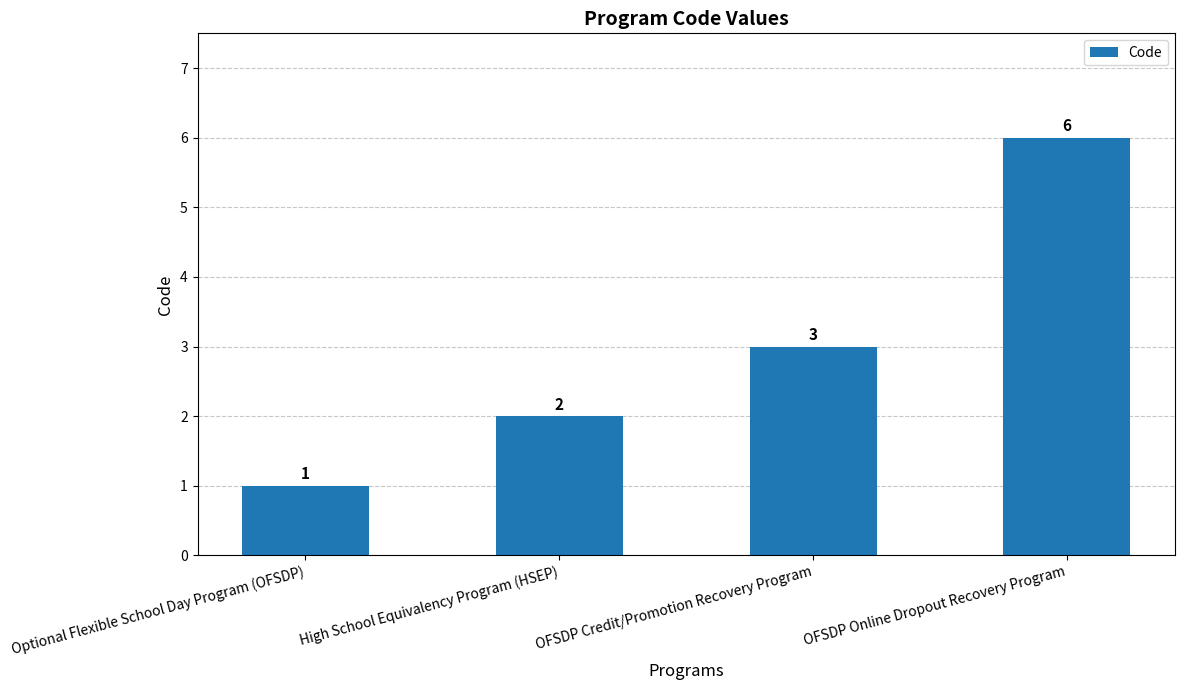

What value does the data have at OFSDP Credit/Promotion Recovery Program?

3